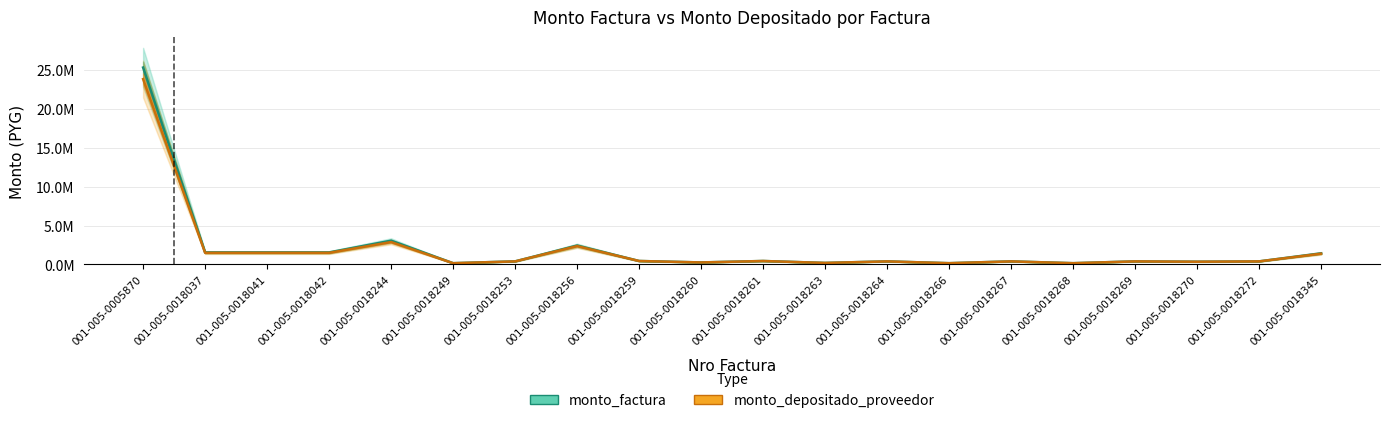

True or false: monto_depositado_proveedor has a value of 301709 at 001-005-0018263.

False